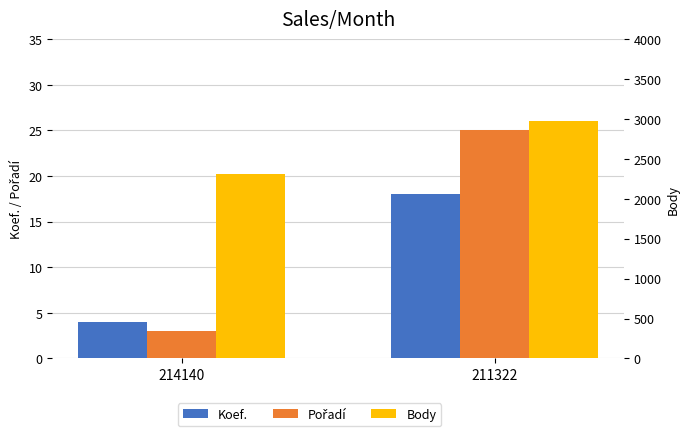

Reading left to right, what are all the values shown in this chart?

Koef.: 214140=4	211322=18
Pořadí: 214140=3	211322=25
Body: 214140=2312	211322=2978